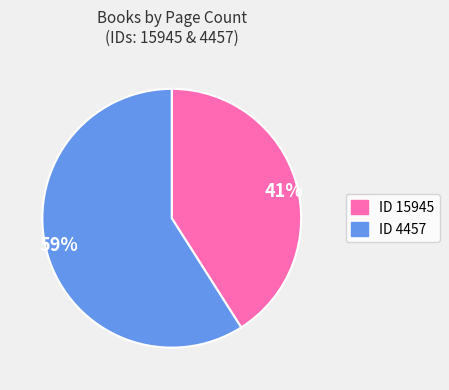

Is there any slice that represents more than half of the pie?

Yes